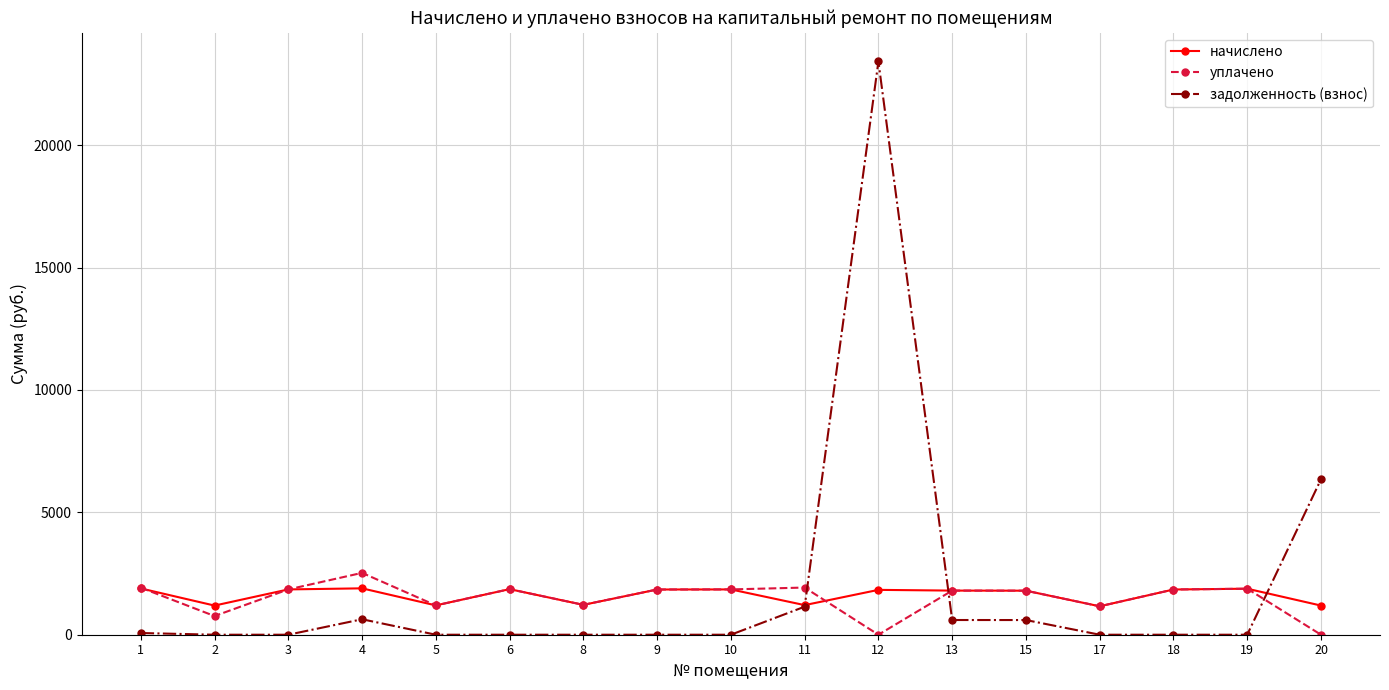

What is the approximate value of уплачено at 8?

1220.4